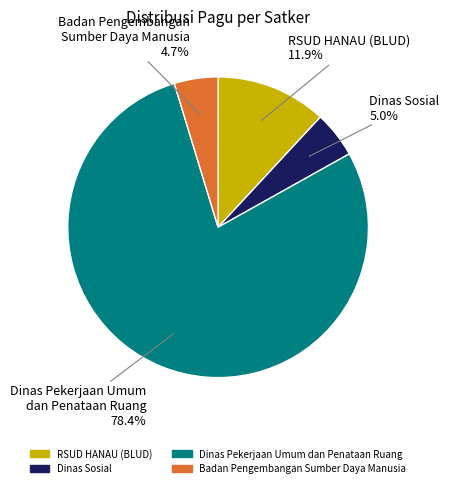

How many segments does this pie chart have?

4